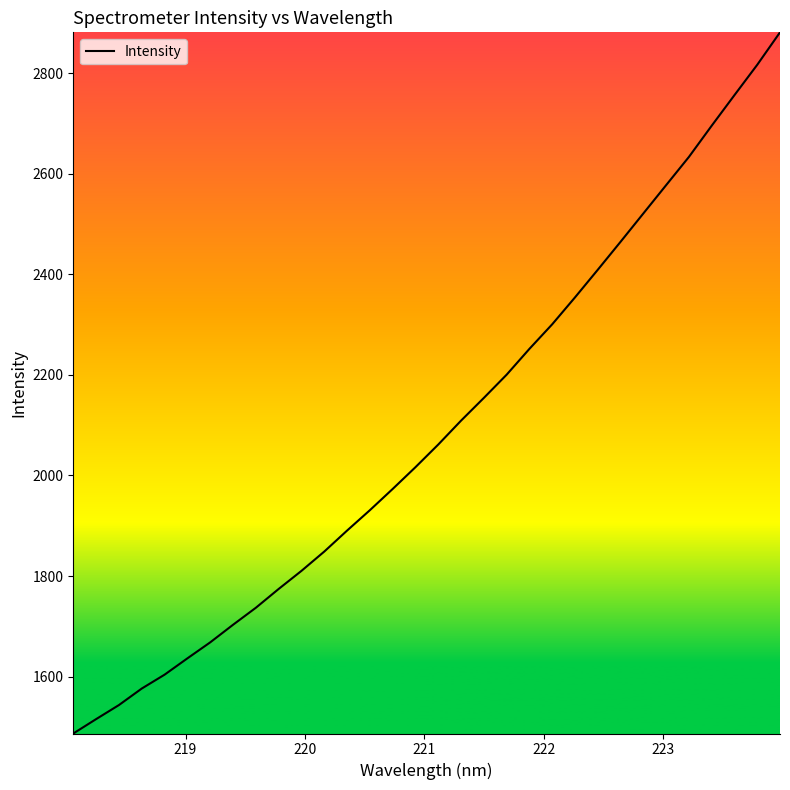

What is the difference between the maximum and minimum values?

1394.9